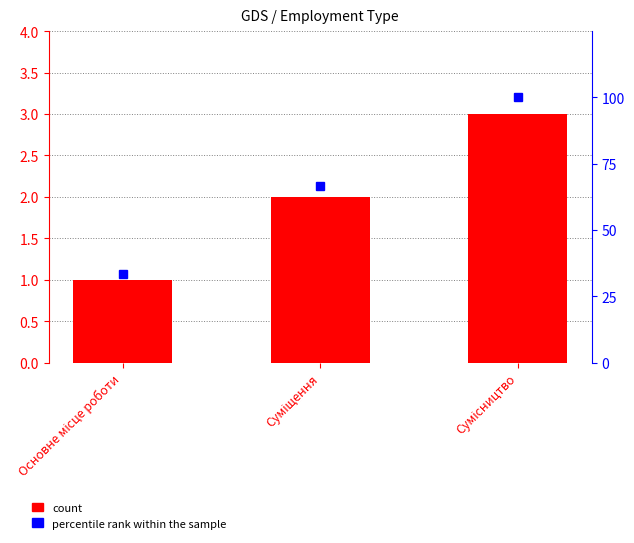

What is the total value across all series at Суміщення?

68.7